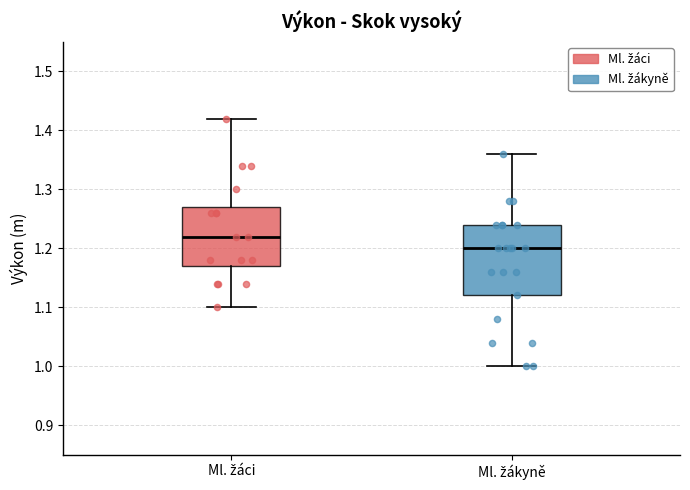

Reading left to right, read every box against the y-axis: the position of its median line, the range the box covers, and the ends of its whiskers. The values are not printed on the chart, so give them approximately, as read against the axis.

Ml. žáci: median 1.22, box 1.17 to 1.27, whiskers 1.10 to 1.42
Ml. žákyně: median 1.20, box 1.12 to 1.24, whiskers 1.00 to 1.36